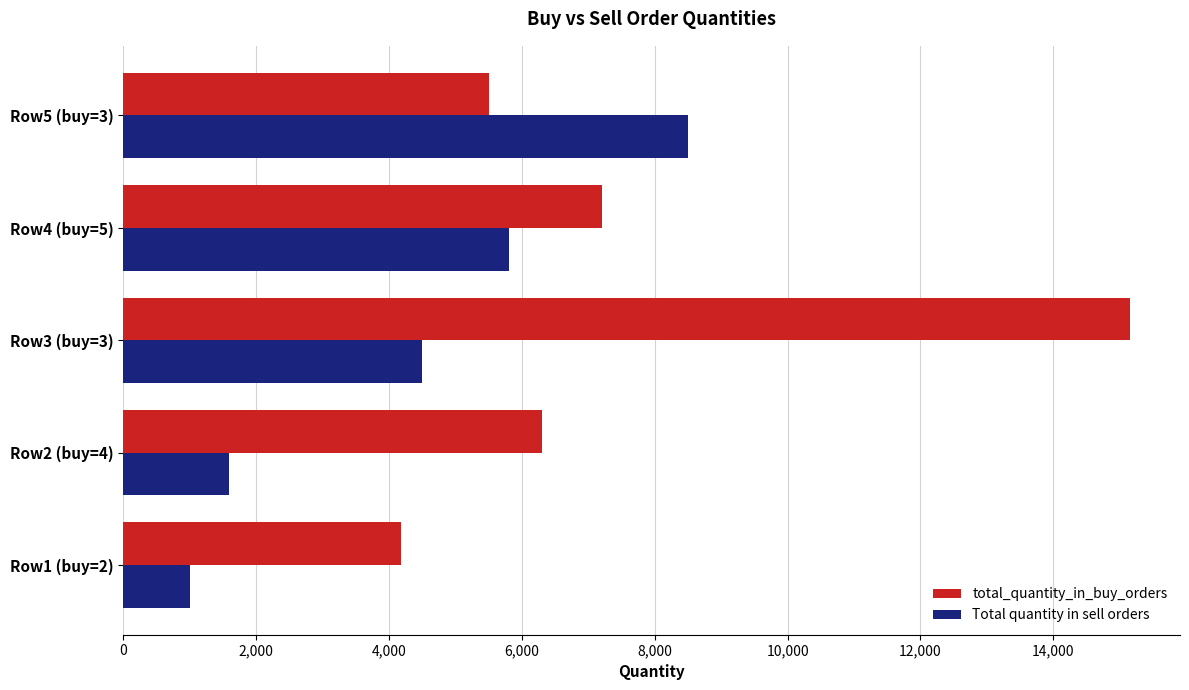

Count the number of data series in this chart.

2